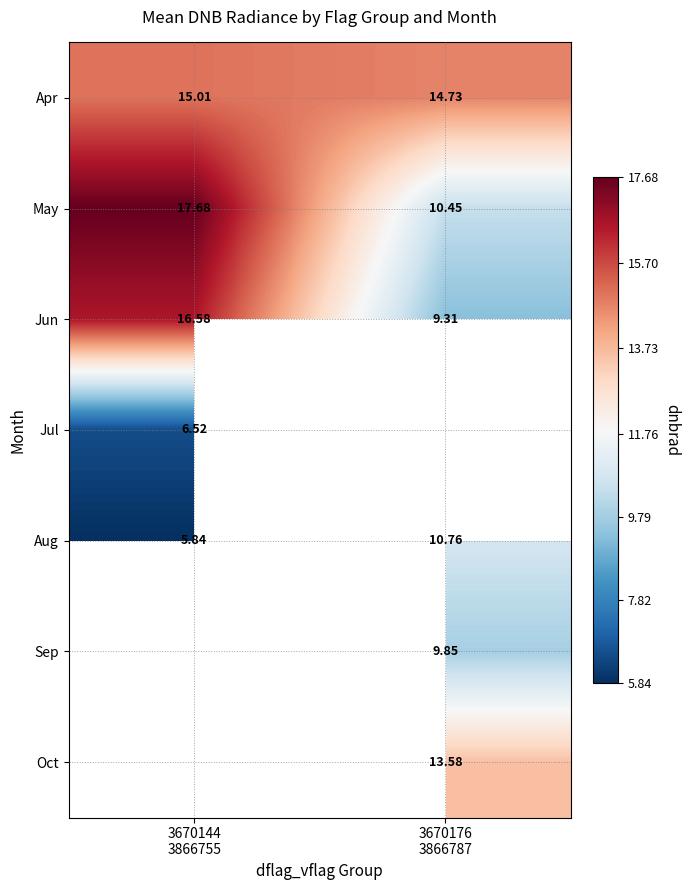

How many data points in Jun are above 16?

1